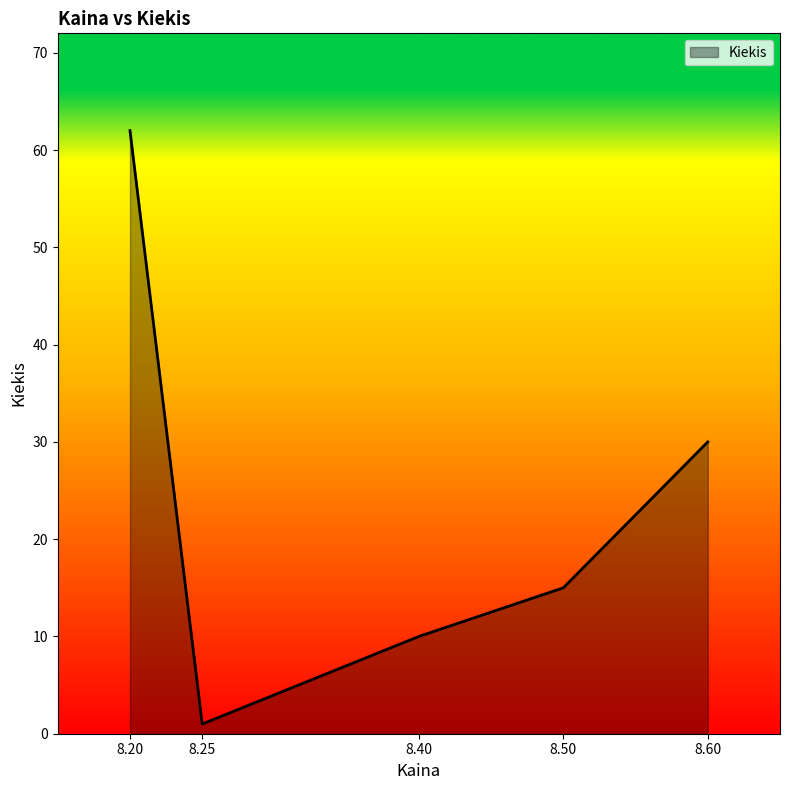

Which category has the highest value across all series?

8.20